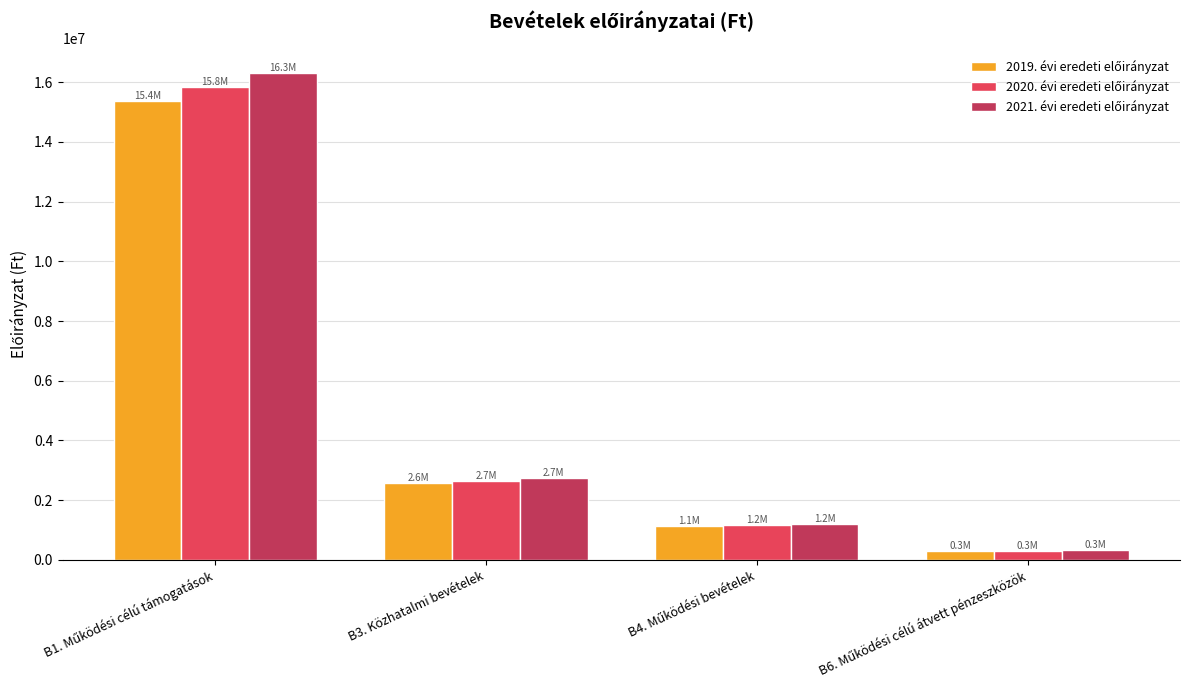

What is the total value across all series at B3. Közhatalmi bevételek?

7959067.5